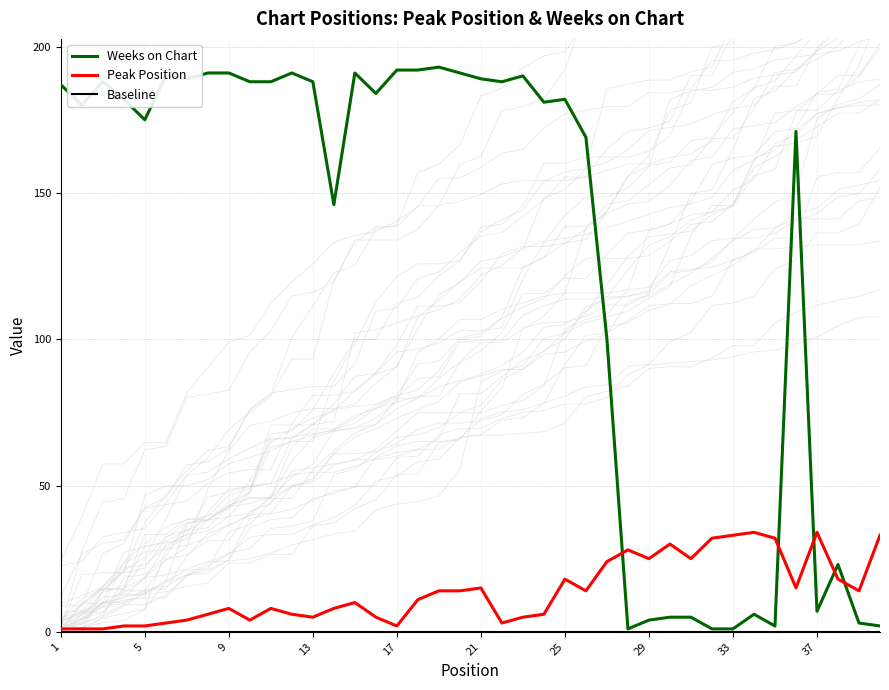

True or false: Weeks on Chart has a value of 7 at 37.

True